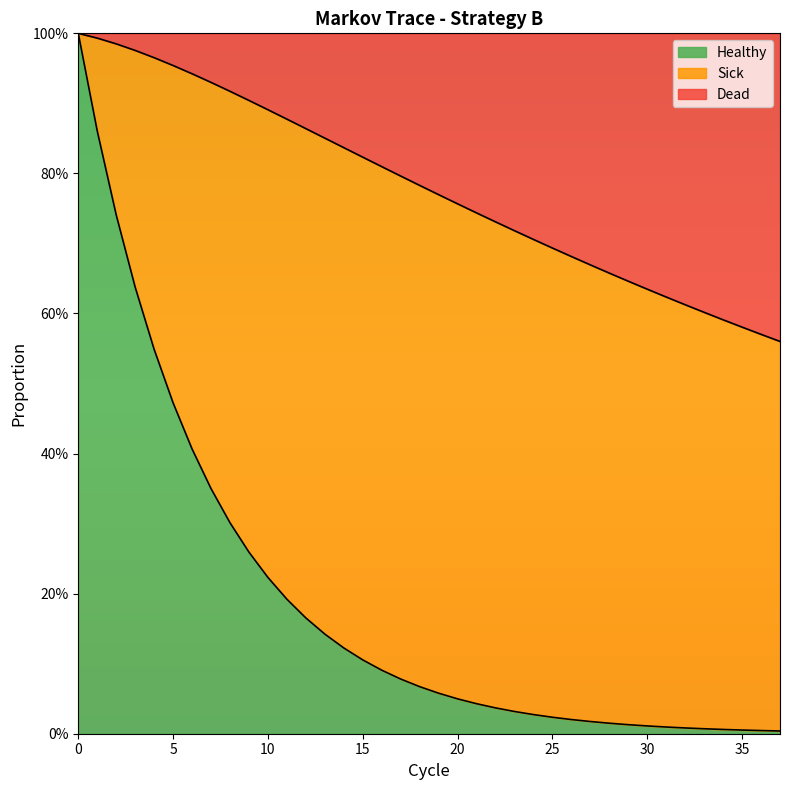

What is the difference between the highest and lowest values at 20?

0.7